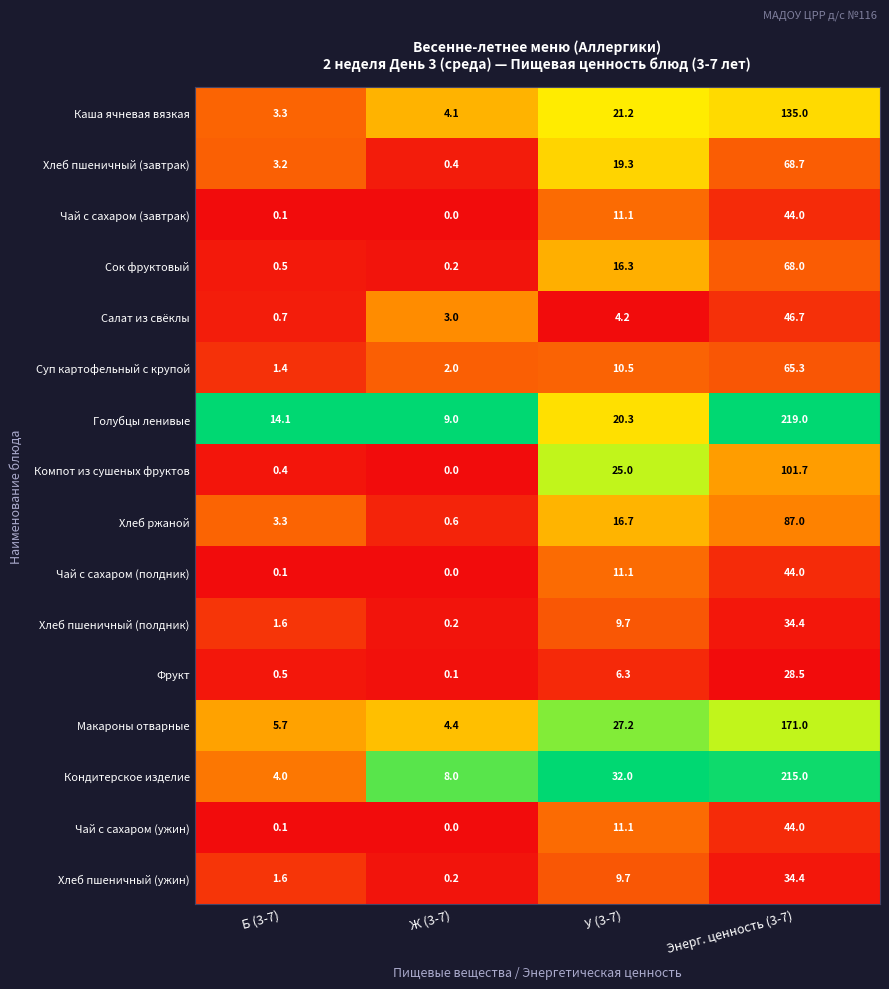

What is the difference between the maximum and minimum values in the Кондитерское изделие series?

211.0